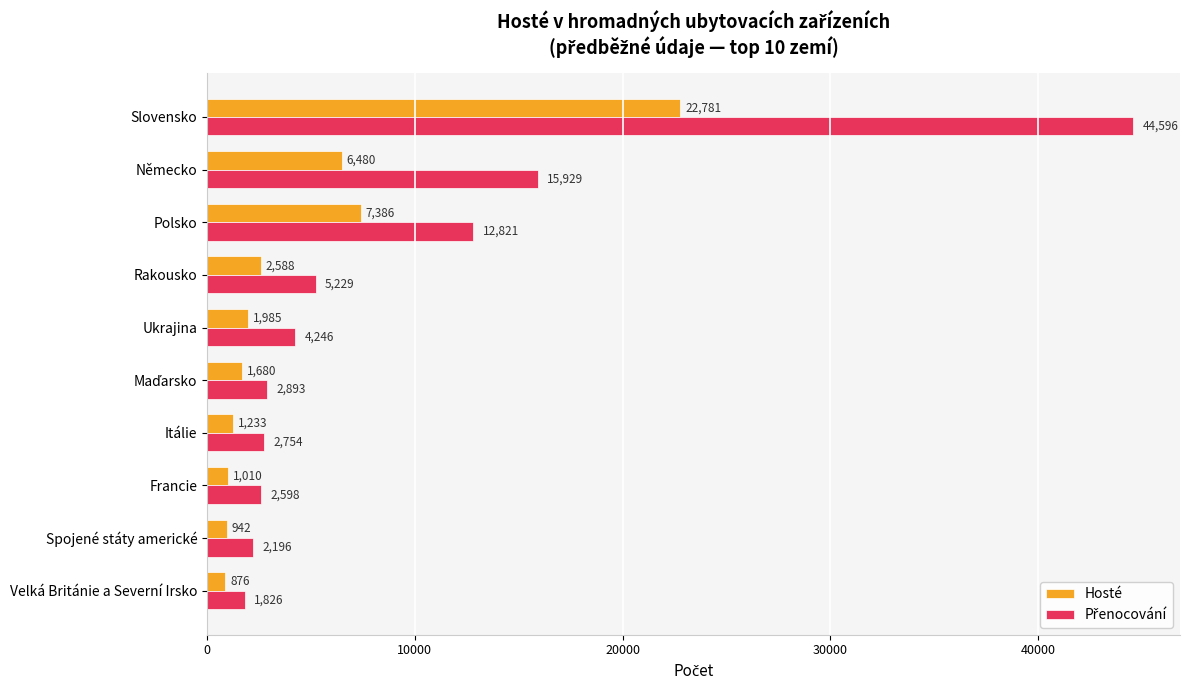

Which category has the lowest value across all series?

Velká Británie a Severní Irsko